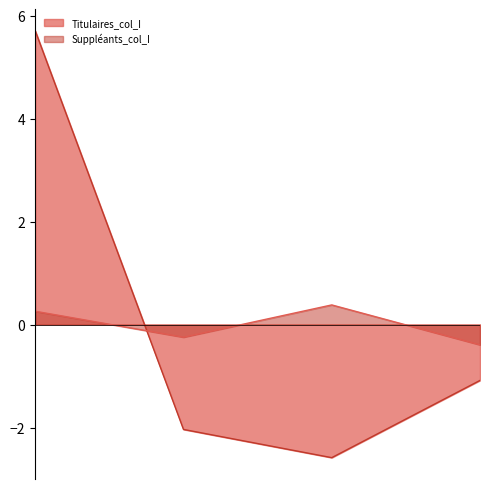

Count the number of categories in the chart.

4